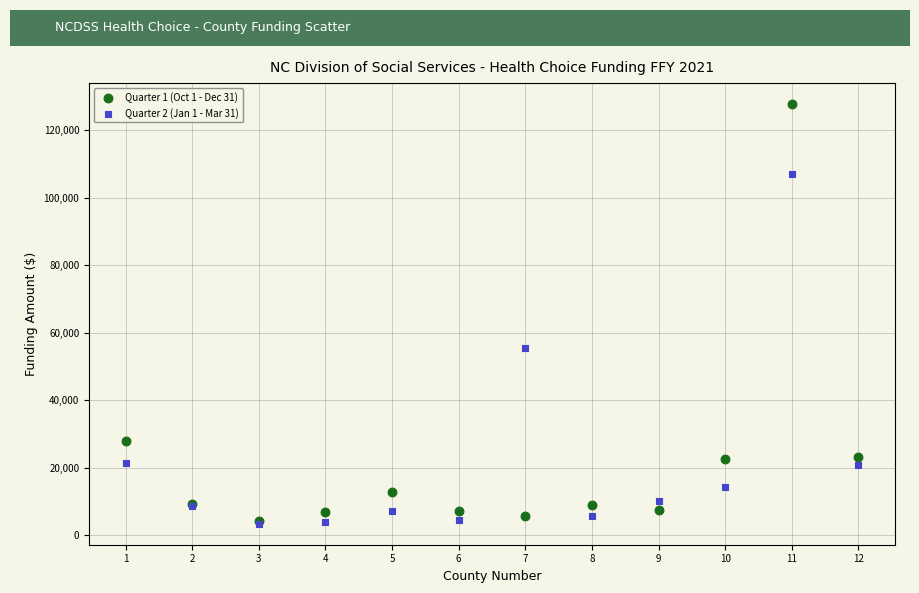

Across all series, what Y value is closest to 65570?

55544